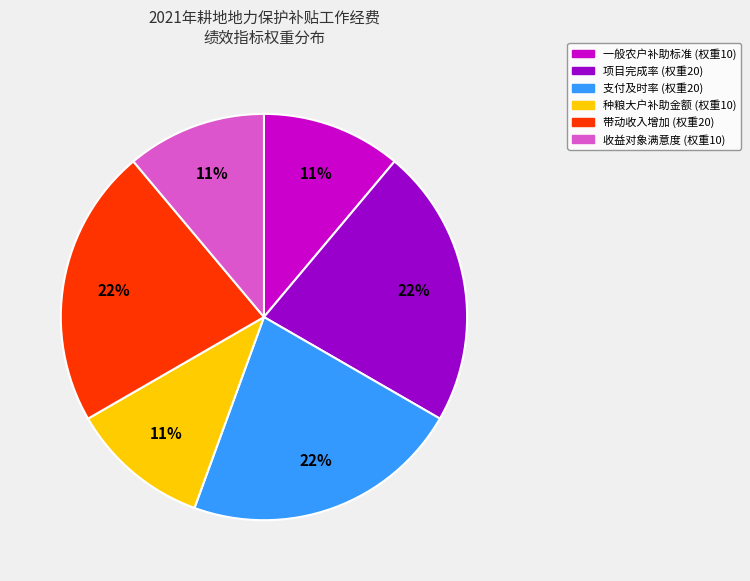

Is there any slice that represents more than half of the pie?

No